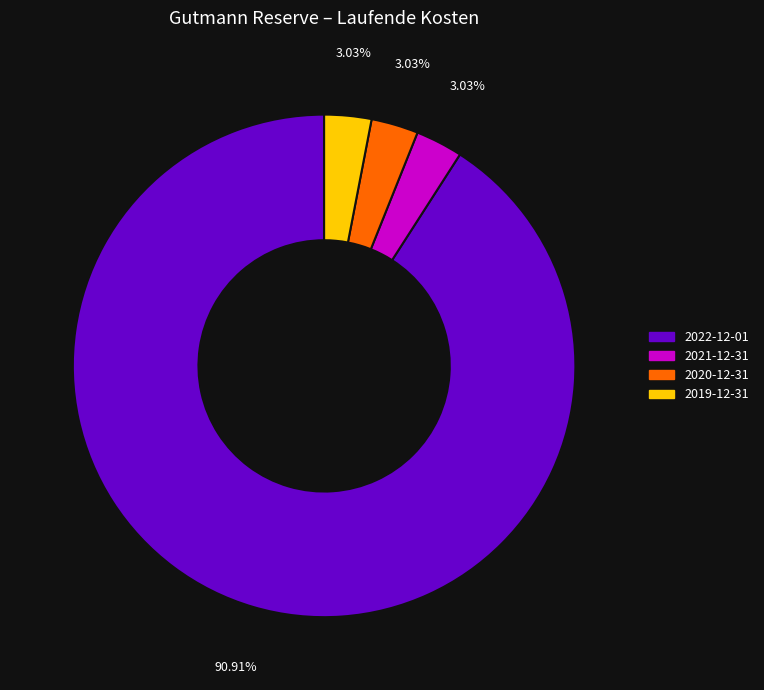

Combined, do 2019-12-31 and 2022-12-01 account for over 50%?

Yes